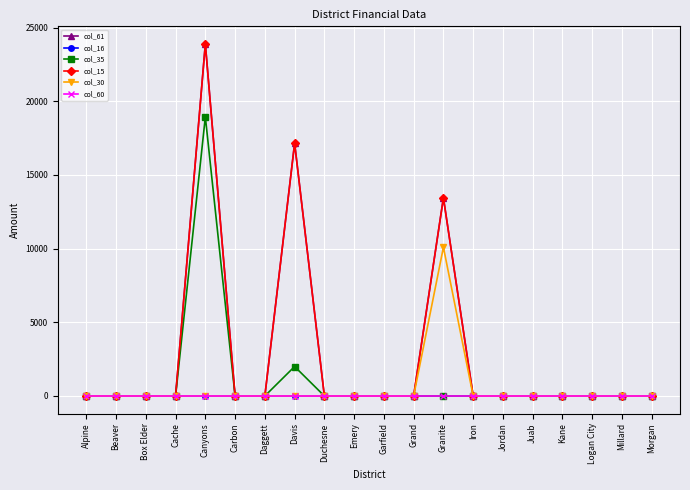

True or false: col_60 has a value of 0.0 at Alpine.

True